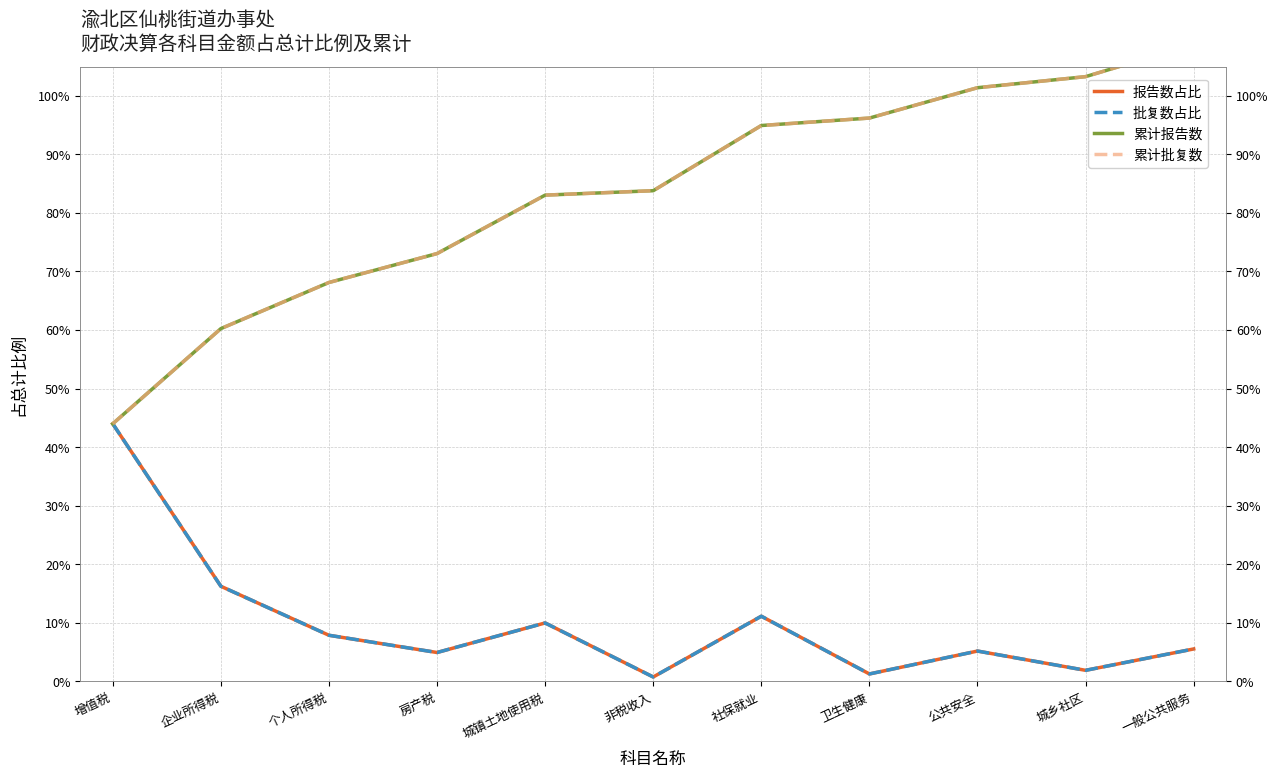

True or false: 累计报告数 and 报告数占比 intersect in this chart.

False